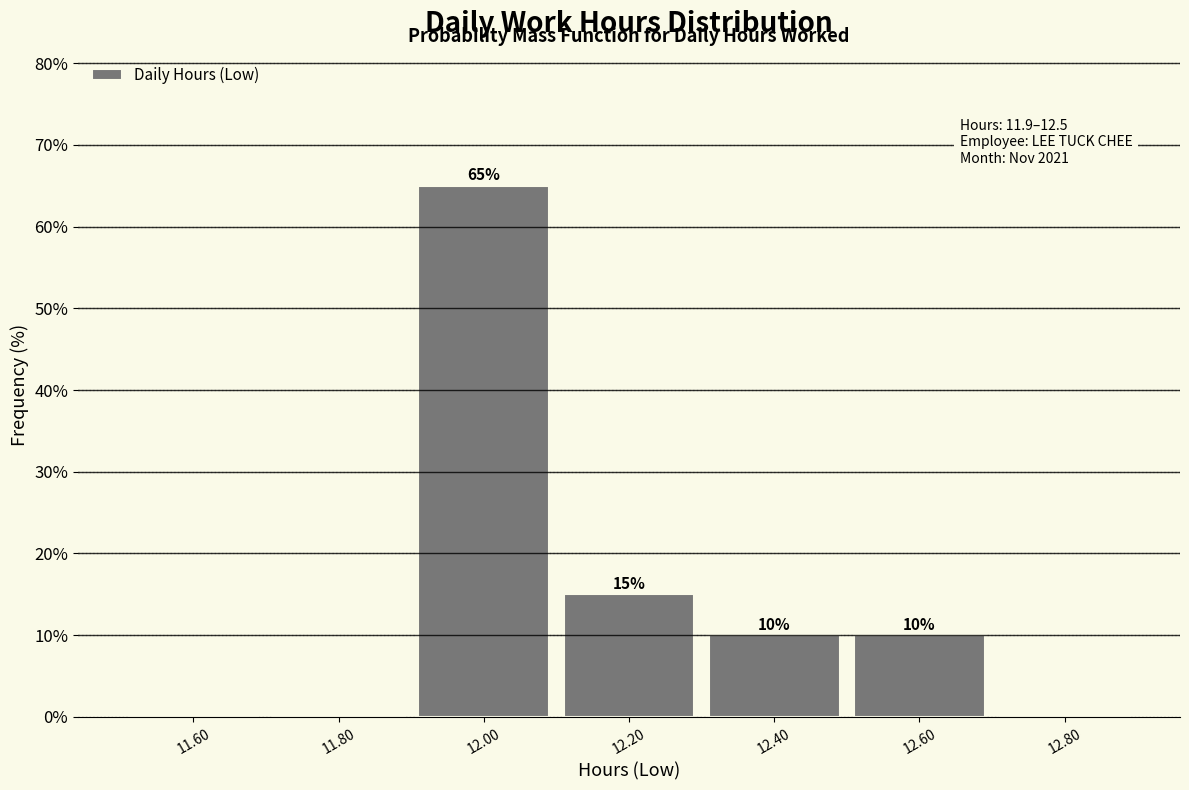

Over which range of the x-axis is the bar tallest?

11.9 to 12.1